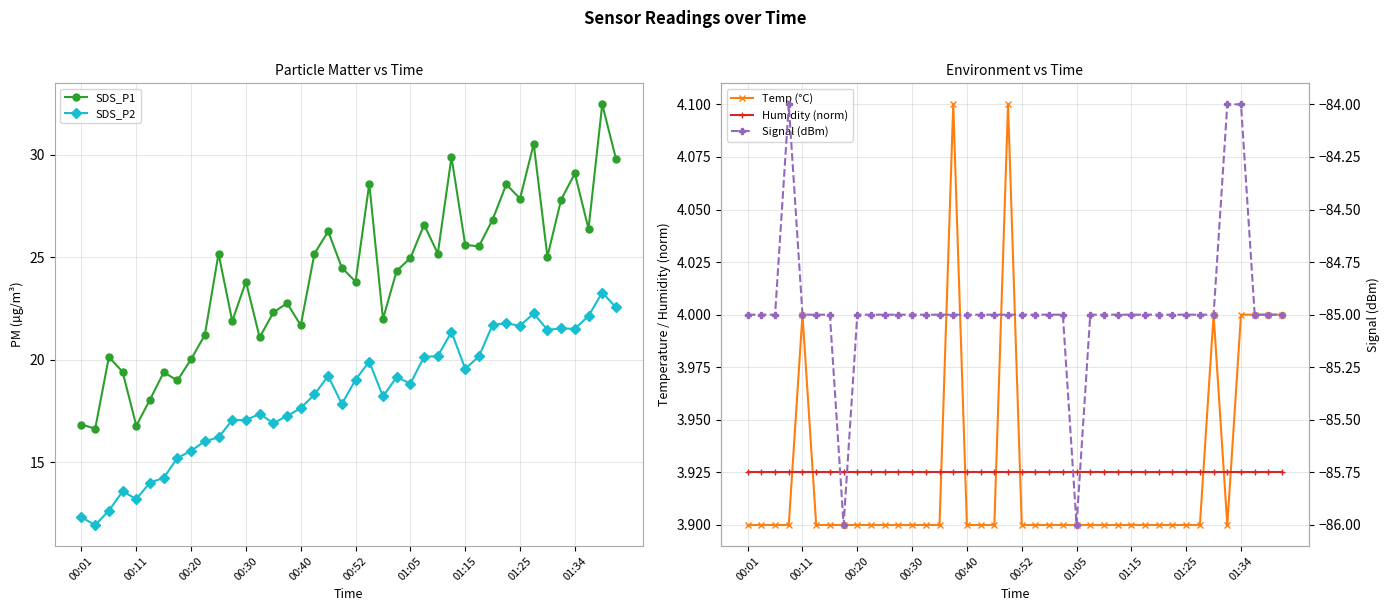

Is it true that SDS_P2 equals 32.7 at 01:05?

False